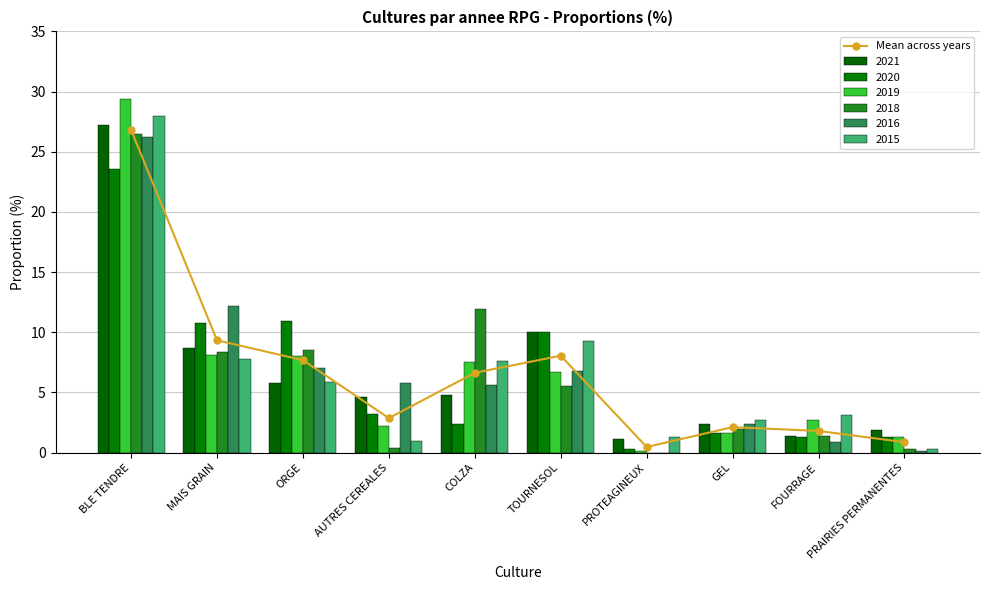

What is the value of the 8th bar from the left?

2.1